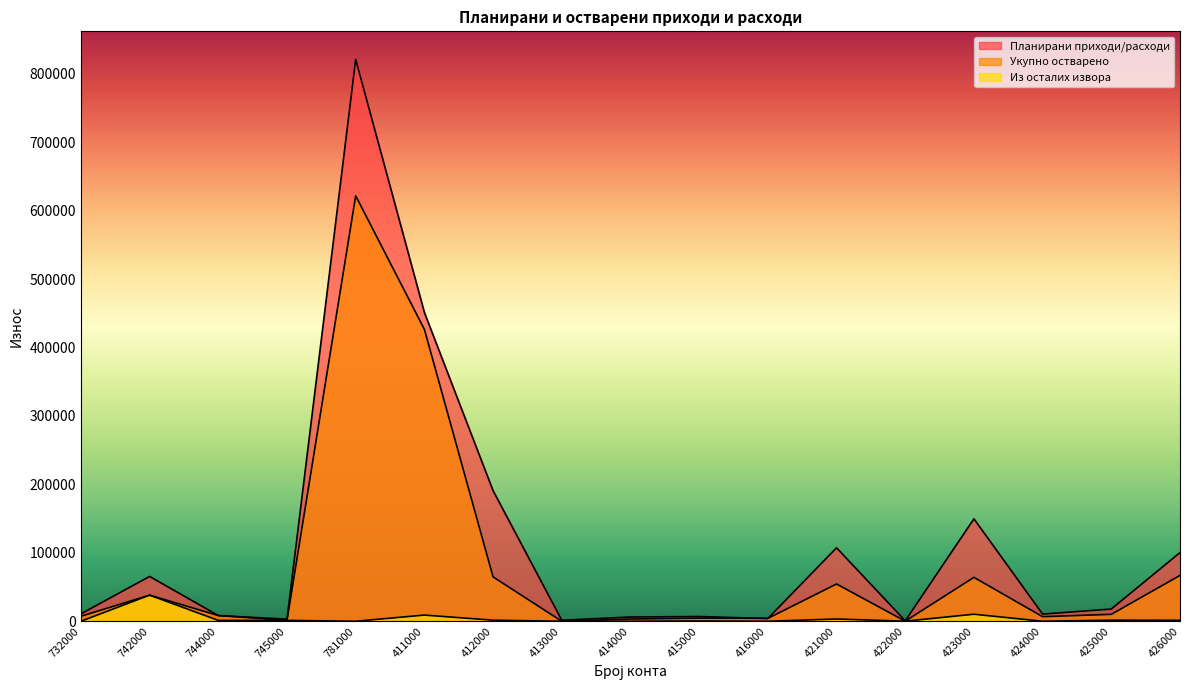

How many positive values does the Укупно остварено series have?

16